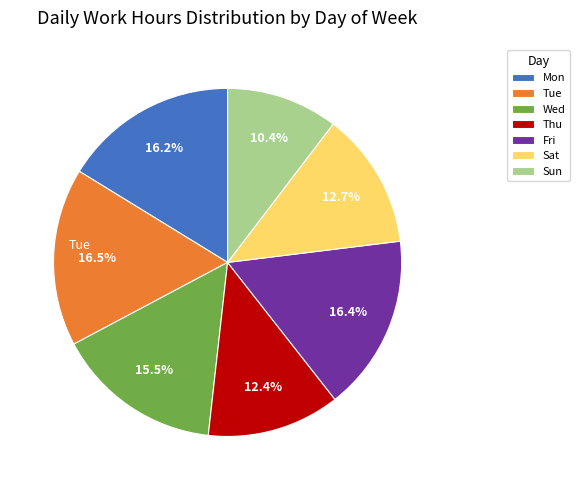

What percentage is NOT represented by Wed?

84.5%